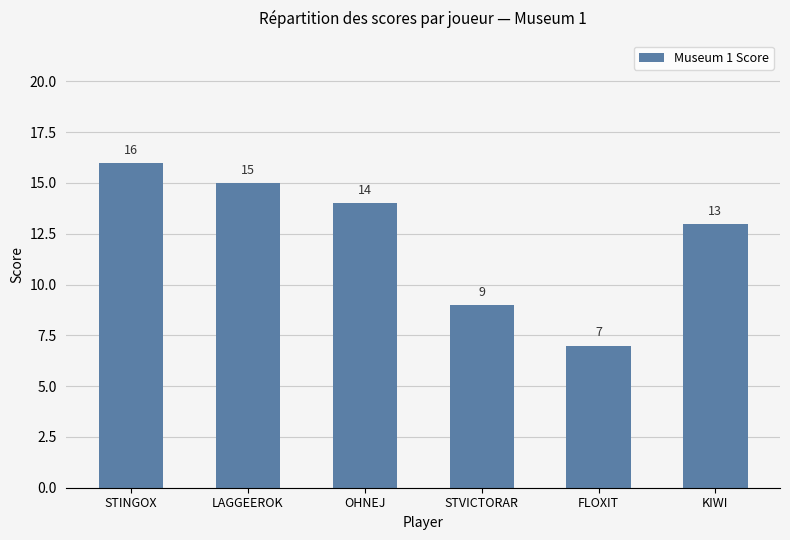

What is the difference between the values at LAGGEEROK and STVICTORAR?

6